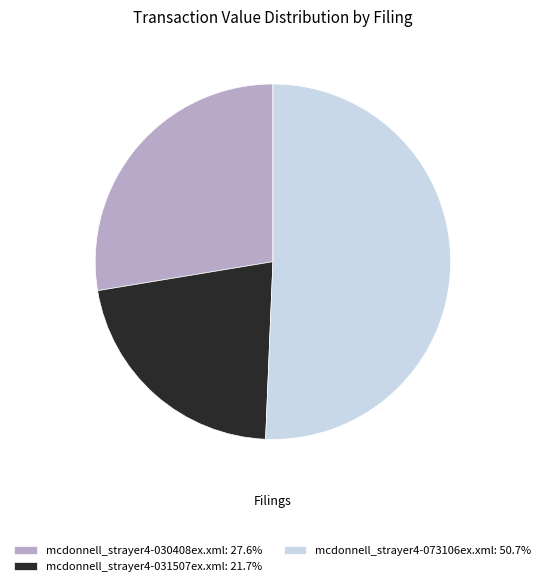

Count the number of slices in the pie.

3